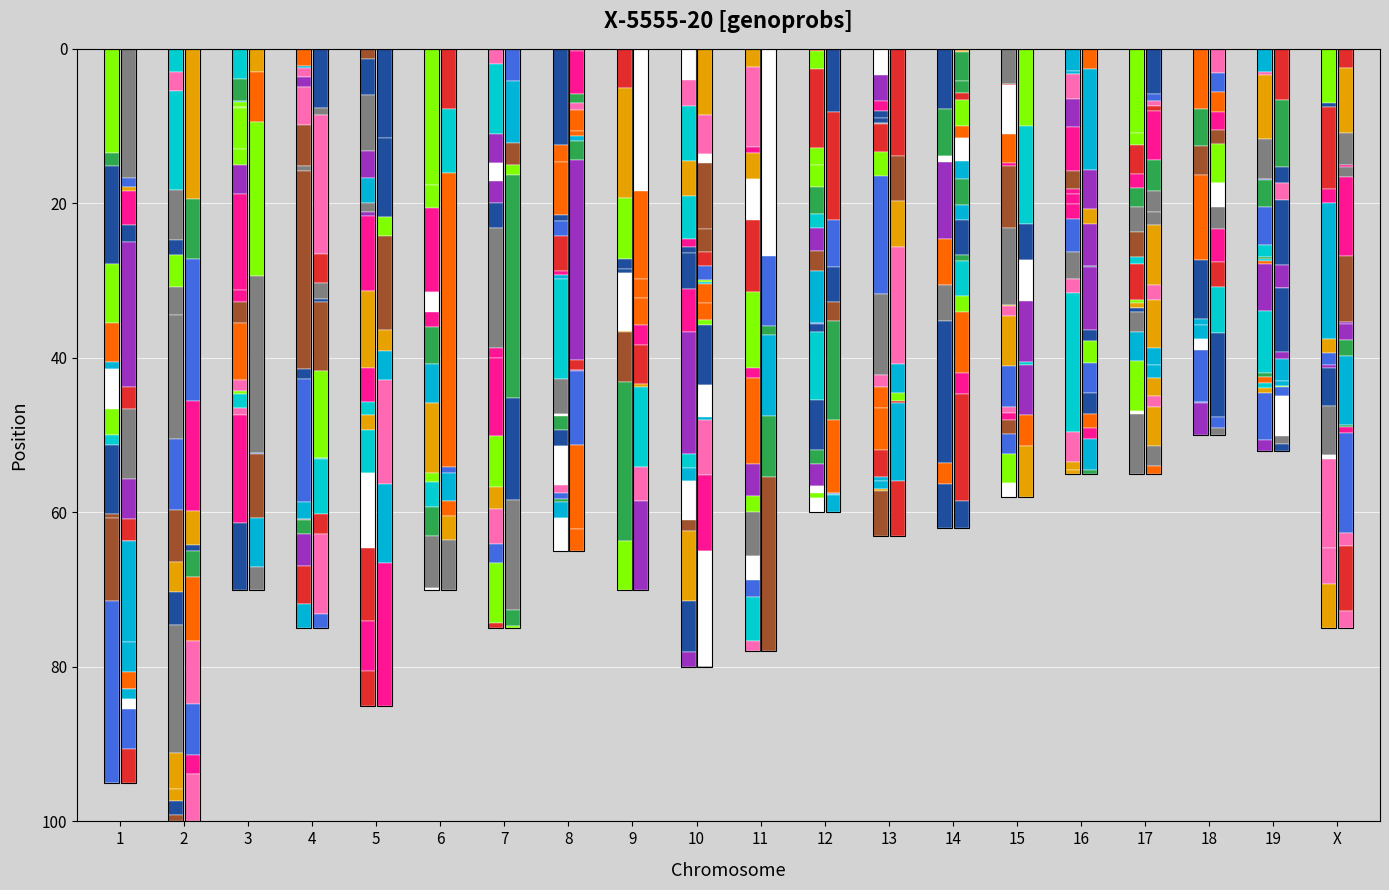

How many bars are there in total?

40